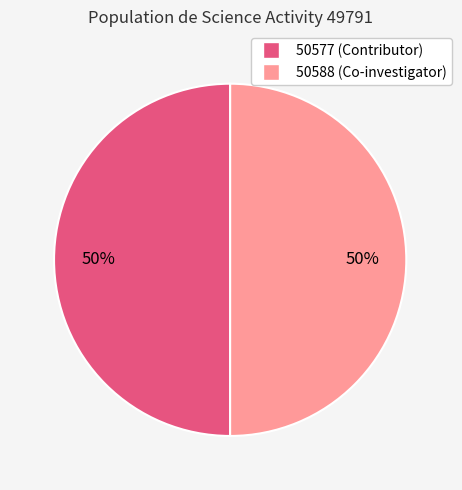

To the nearest percent, what percentage of the pie is 50577?

50%